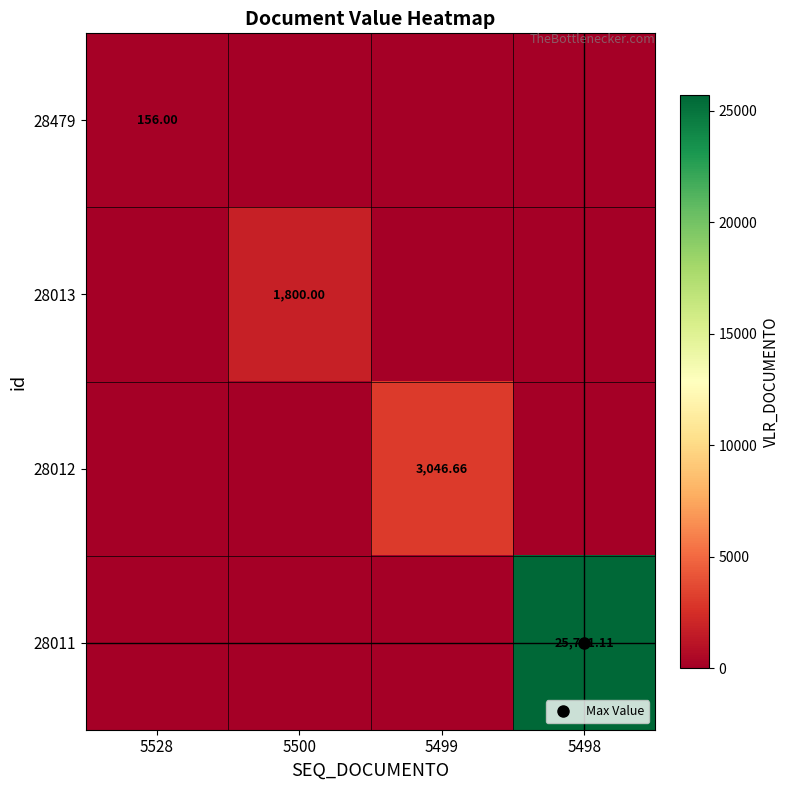

How many values in the 28013 series exceed 0?

1